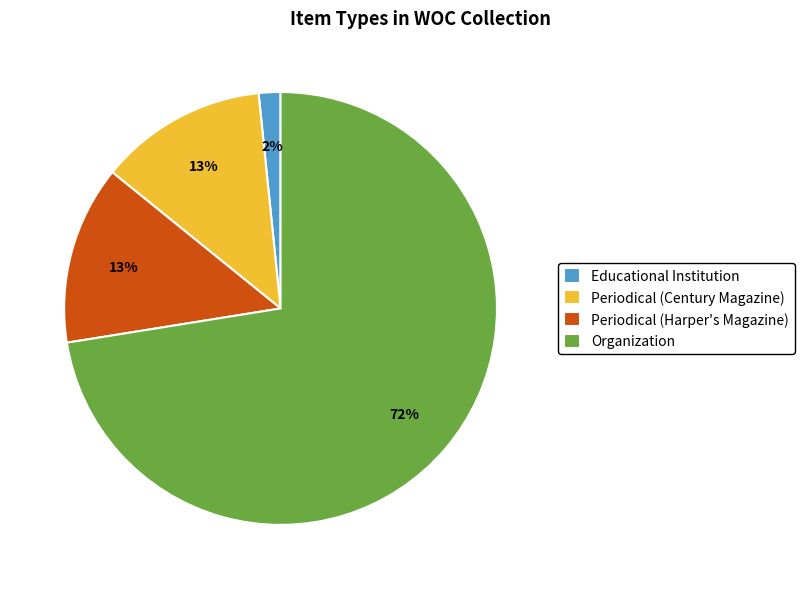

To the nearest percent, what percentage of the pie is Periodical (Harper's Magazine)?

13%